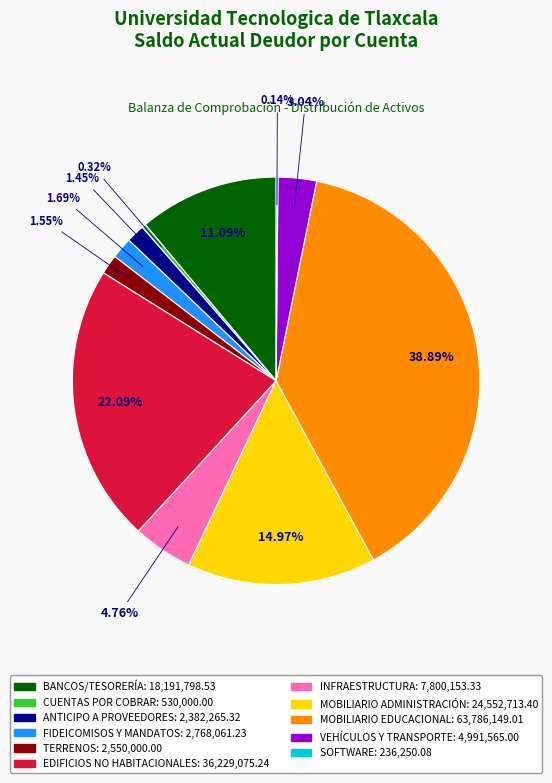

Does any single category account for the majority?

No